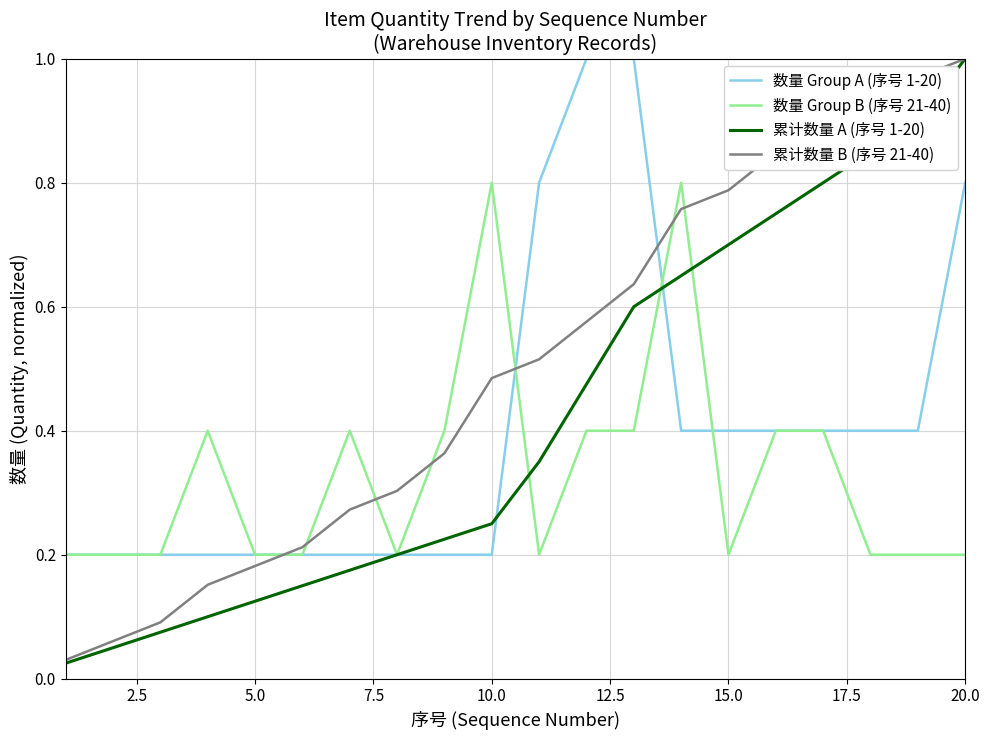

After their last crossing, which series has the higher values: 数量 Group B (序号 21-40) or 累计数量 B (序号 21-40)?

累计数量 B (序号 21-40)